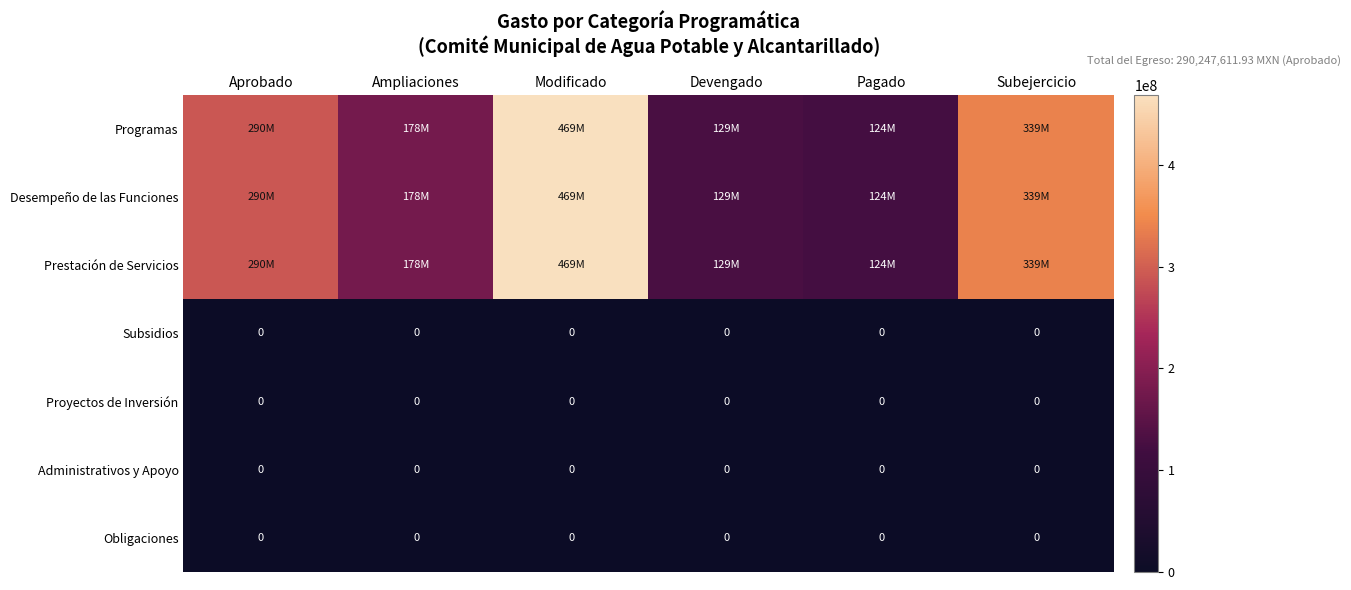

True or false: Obligaciones has a value of 0.0 at Devengado.

True